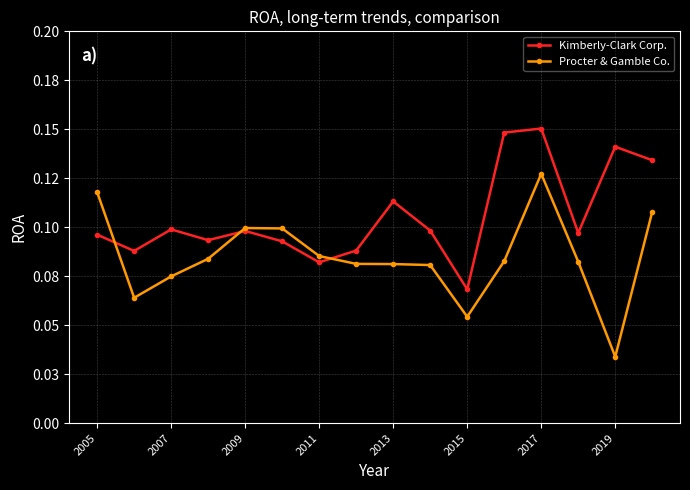

List the series in order of their overall mean, highest first.

Kimberly-Clark Corp., Procter & Gamble Co.